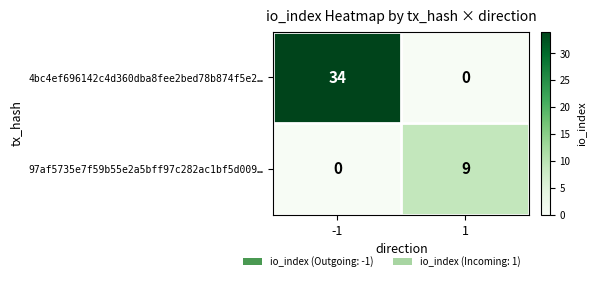

How many distinct data groups are displayed?

2